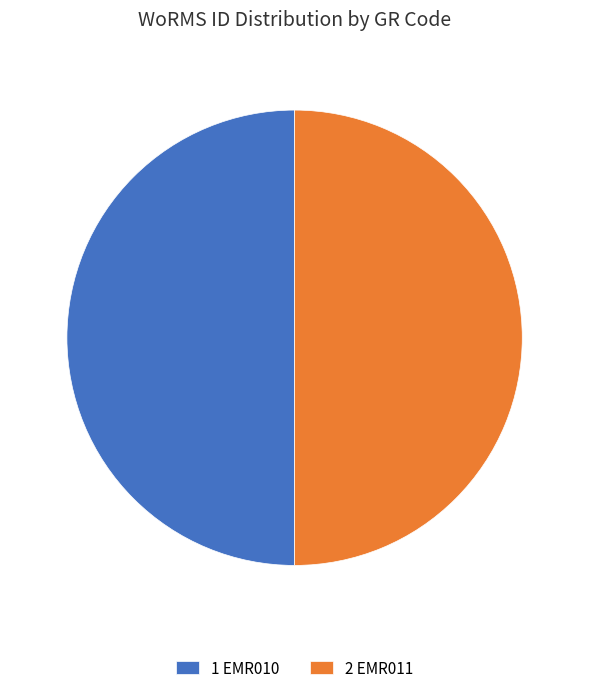

Combined, do 2 EMR011 and 1 EMR010 account for over 50%?

Yes